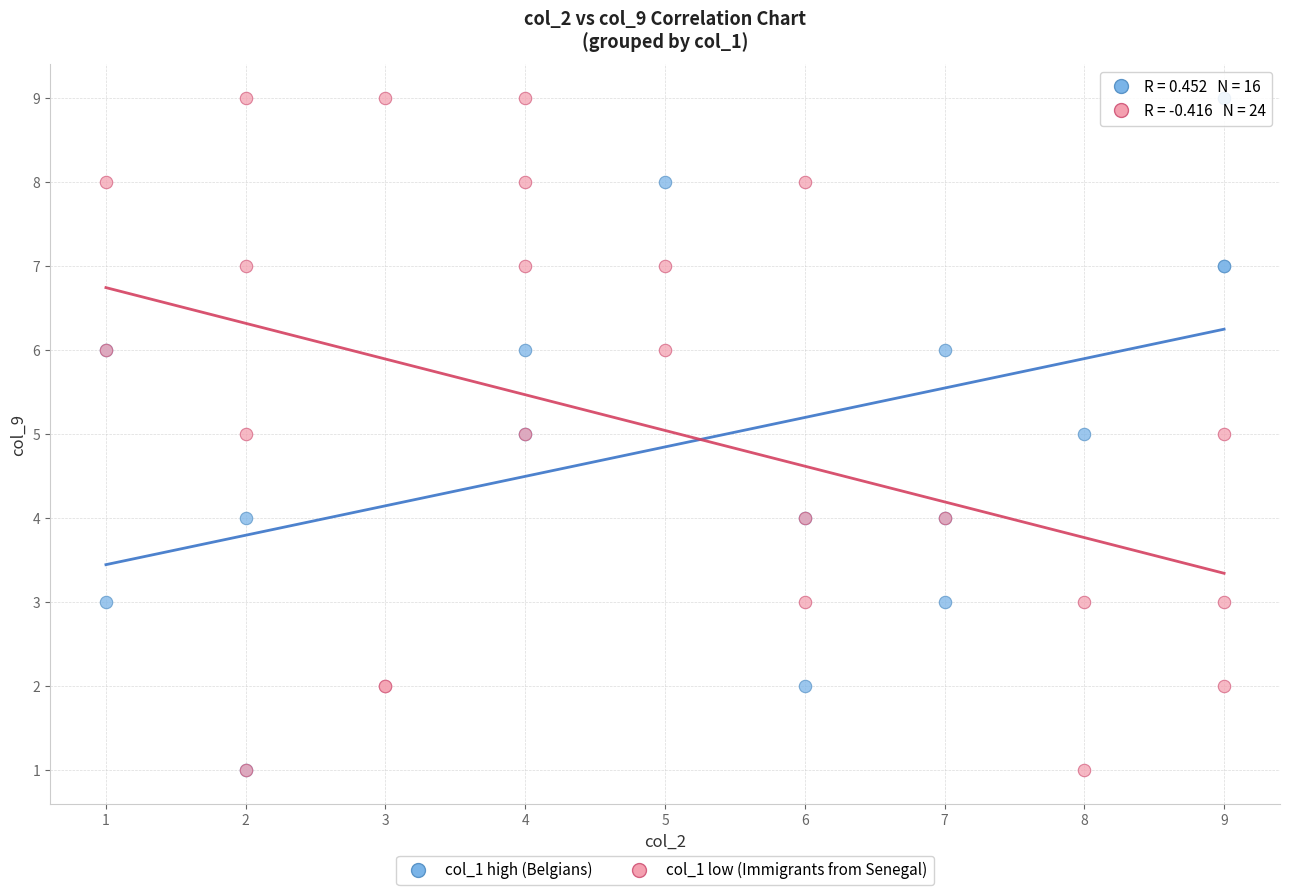

What are all the series names shown in the legend?

col_1 high (Belgians), col_1 low (Immigrants from Senegal)